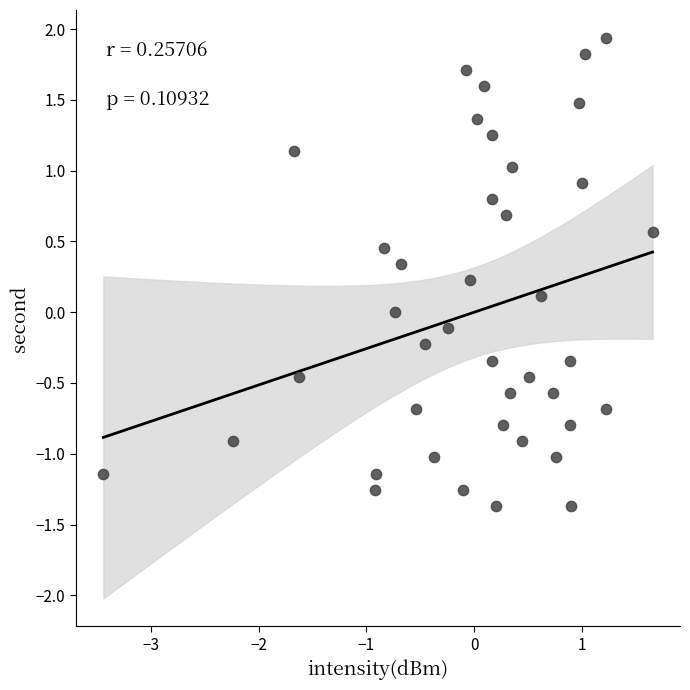

What is the range of Y values (max minus min)?

3.3